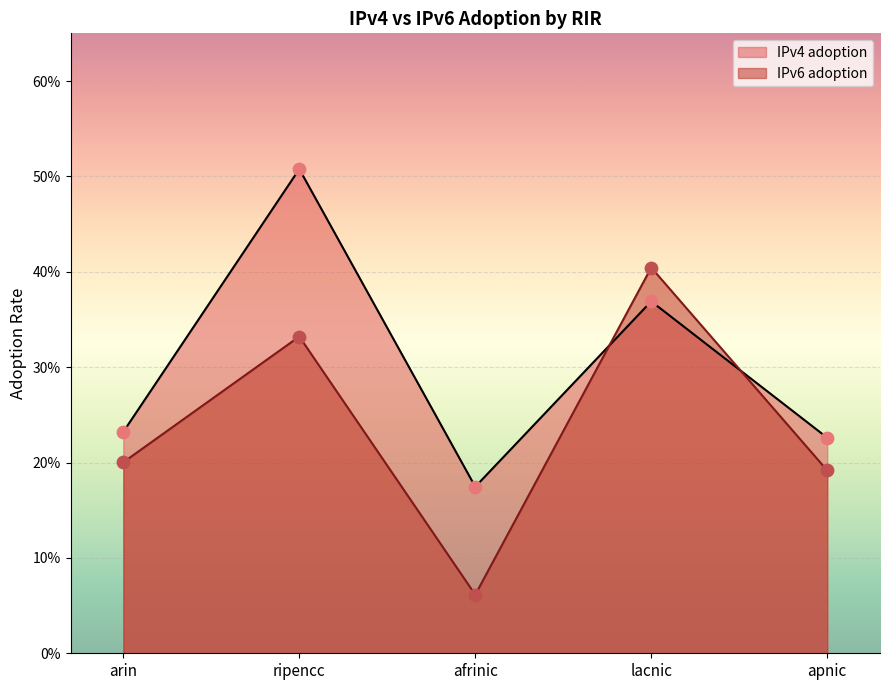

At how many categories does at least one series exceed 0?

5